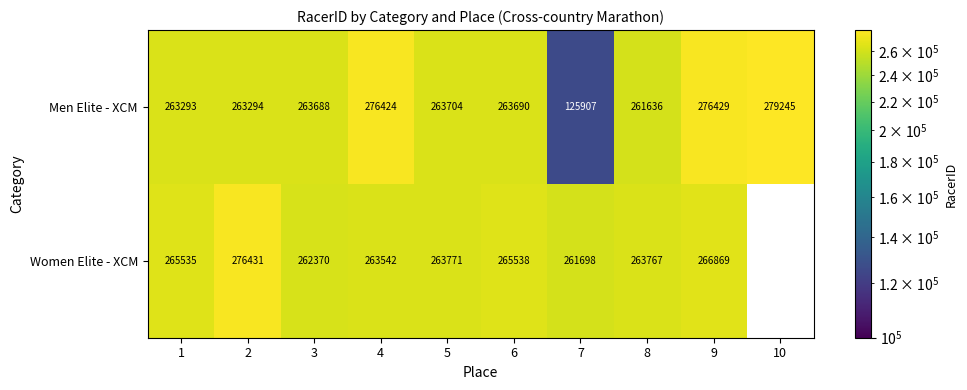

What is the greatest value displayed?

279245.0